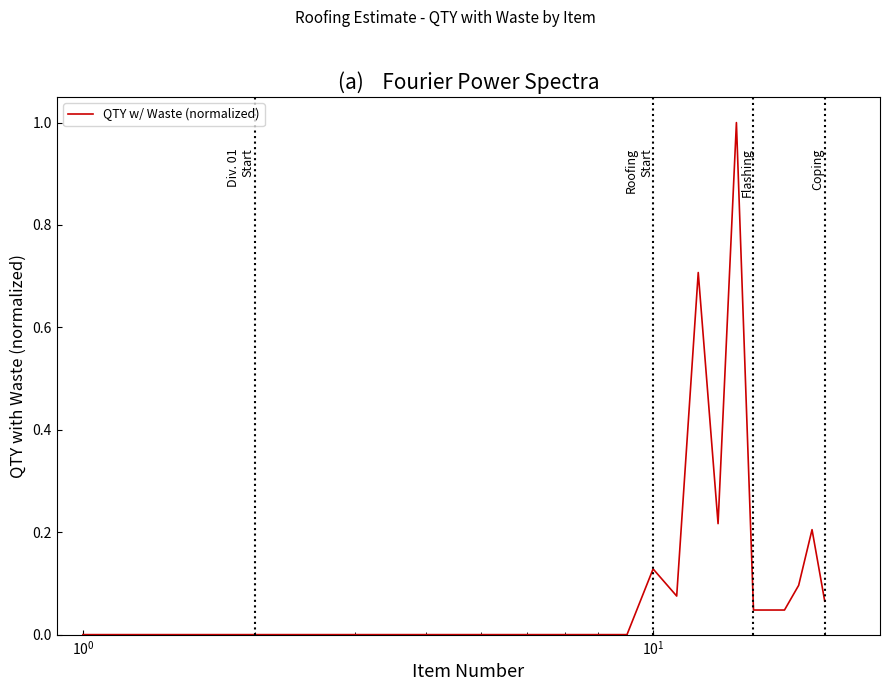

What is the sum of all values?

2.6